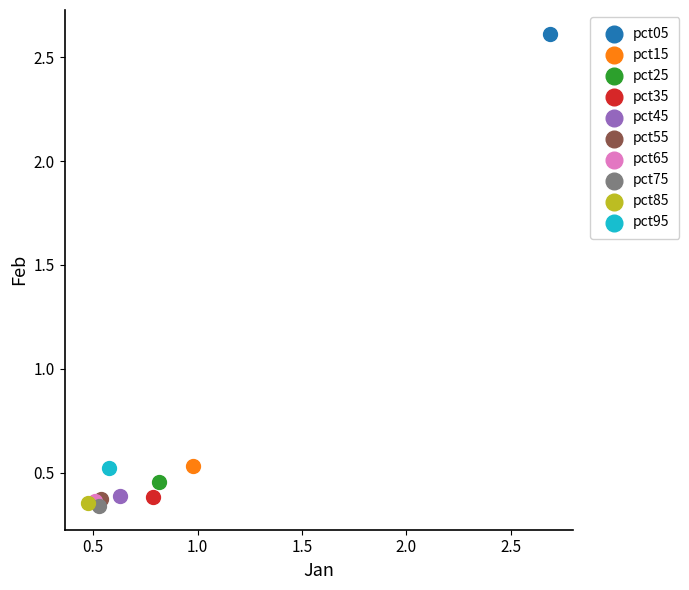

Which series contains the highest Y value?

pct05